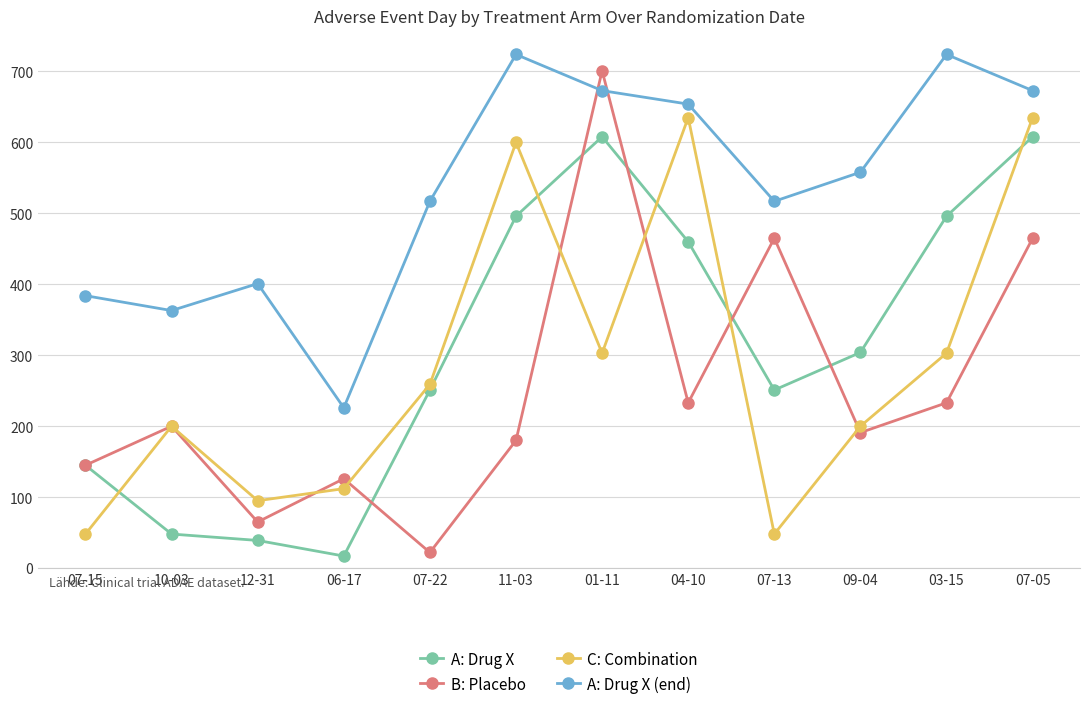

Reading left to right, extract all data points from this chart.

A: Drug X: 145	48	39	17	251	496	608	460	251	304	496	608
B: Placebo: 145	200	65	126	22	180	701	233	465	191	233	465
C: Combination: 48	200	95	112	259	600	303	635	48	200	303	635
A: Drug X (end): 384	363	401	226	517	724	673	654	517	558	724	673